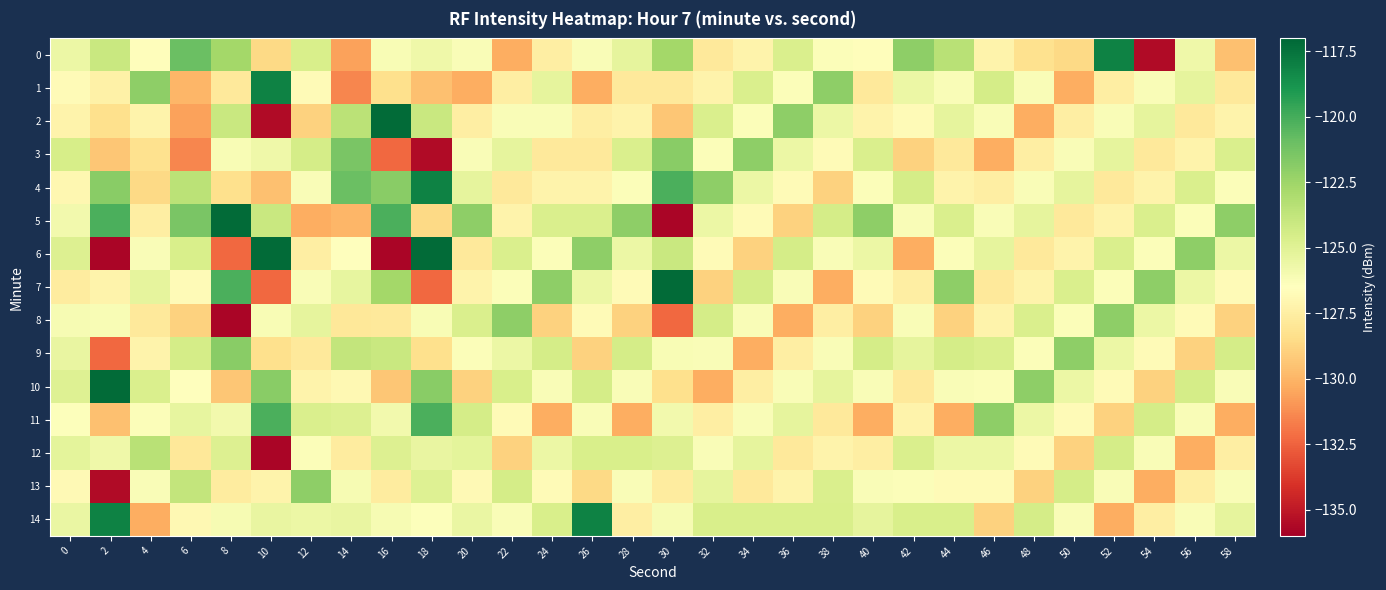

Rank the series by their maximum value, from lowest to highest.

row_12, row_8, row_13, row_9, row_3, row_11, row_0, row_1, row_4, row_14, row_2, row_5, row_6, row_7, row_10